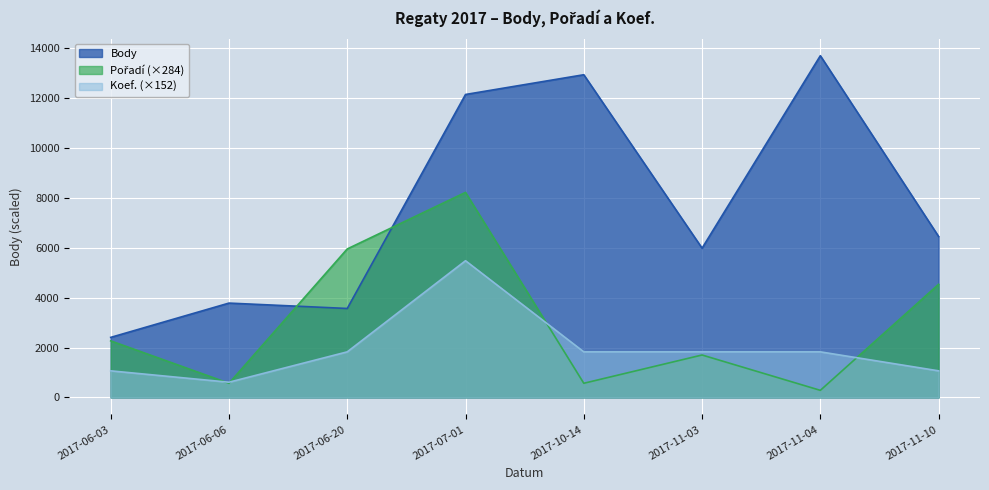

How many lines are shown in the chart?

3